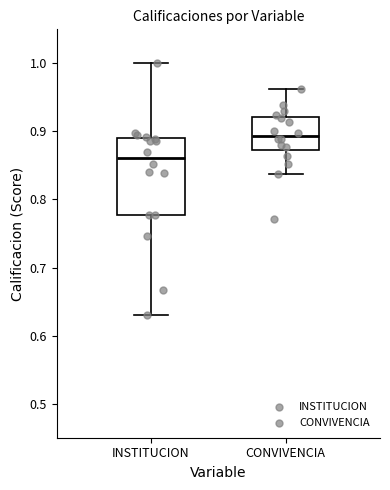

Reading left to right, transcribe this box plot: for each box, give where its median line is, the range the box spans, and where its two whiskers end, as read against the y-axis. The values are not printed on the chart, so give them approximately, as read against the axis.

INSTITUCION: median 0.86, box 0.78 to 0.89, whiskers 0.63 to 1.00
CONVIVENCIA: median 0.89, box 0.87 to 0.92, whiskers 0.84 to 0.96